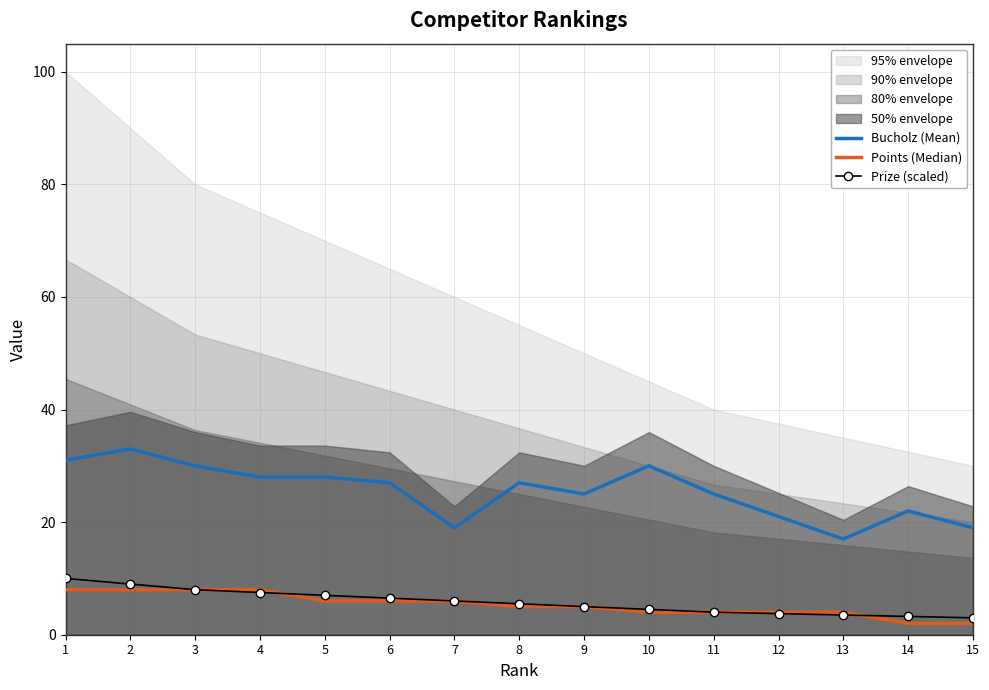

True or false: Prize (scaled) has more than 1 interior local peaks.

False